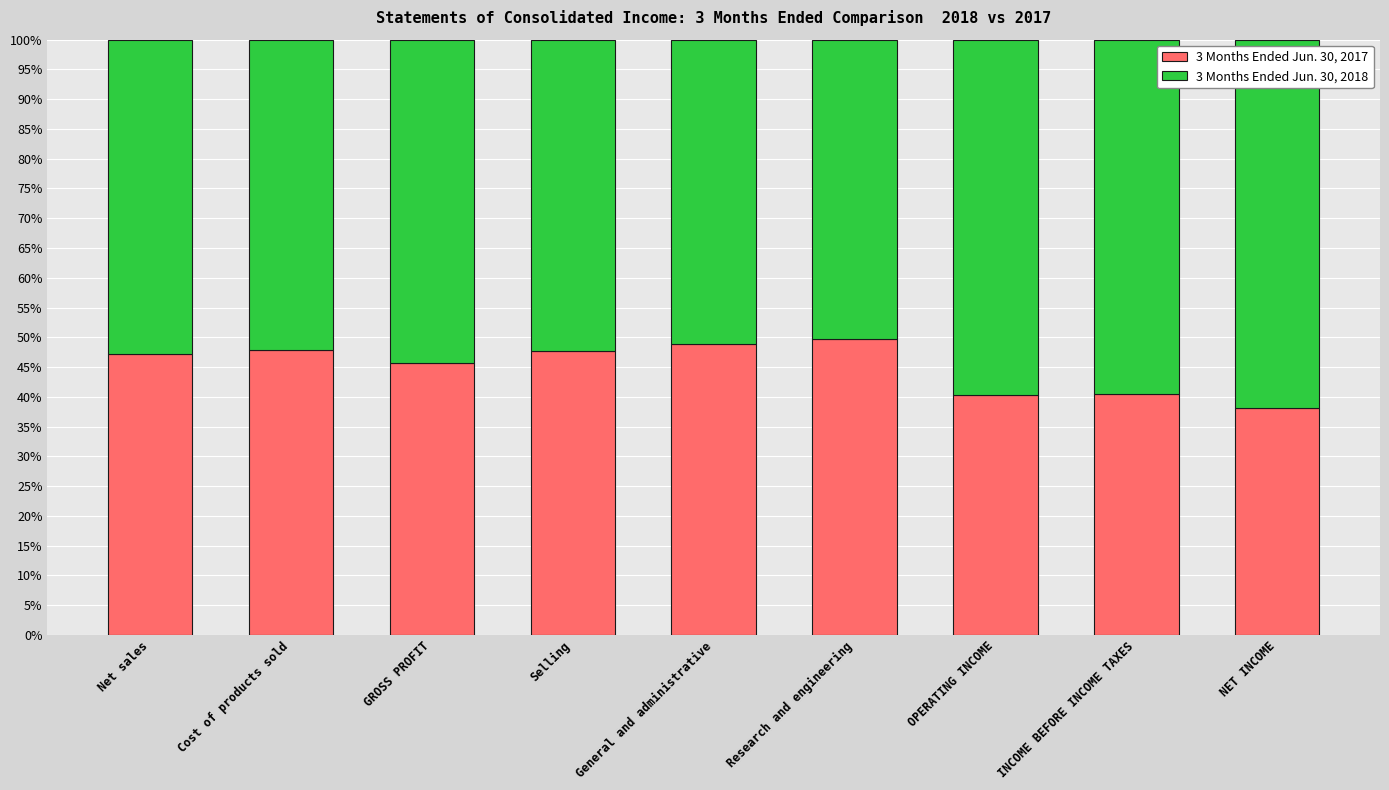

Read the 3 Months Ended Jun. 30, 2017 value at OPERATING INCOME.

40.3